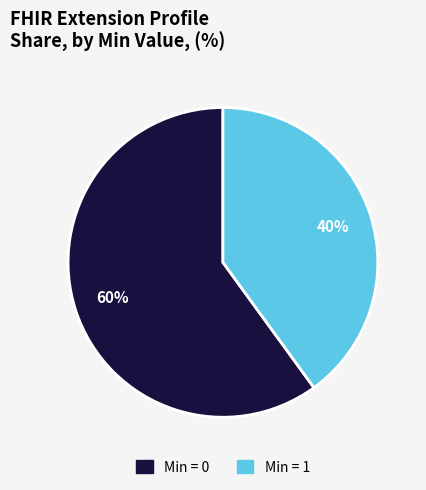

To the nearest percent, what is the difference between the largest and smallest slice percentages?

20%